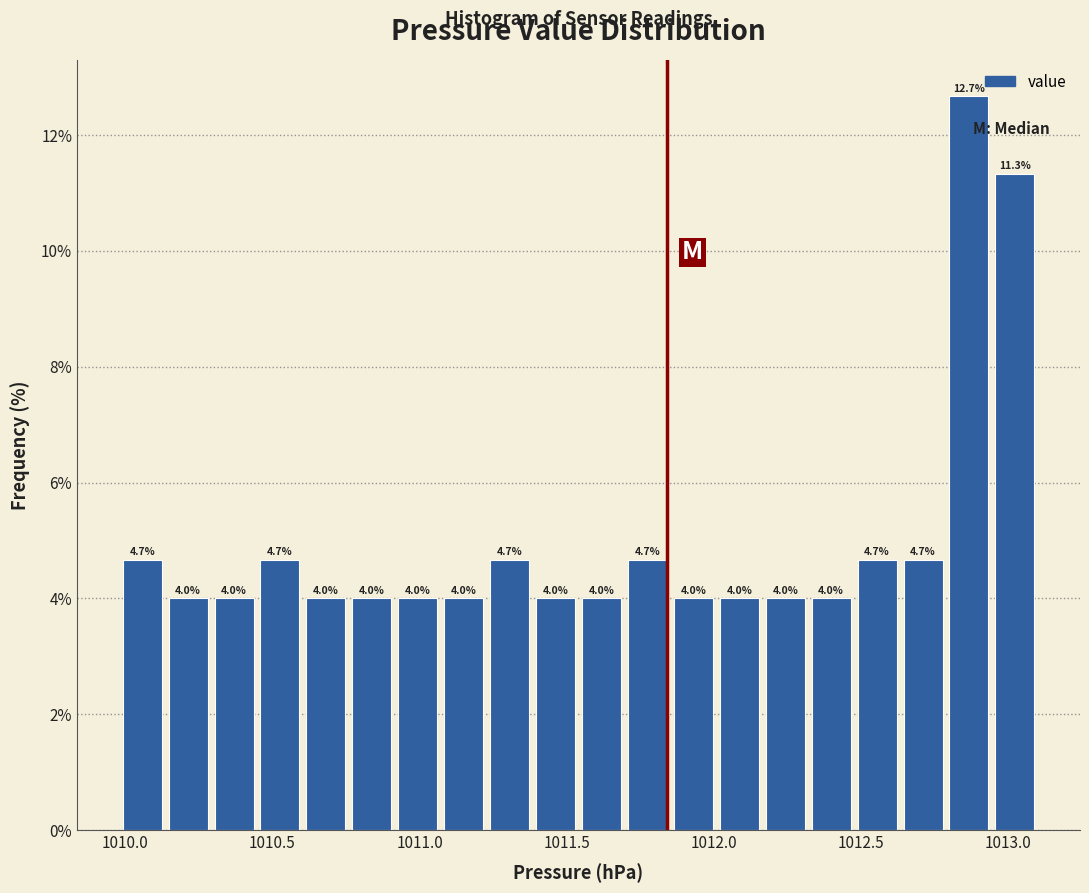

Read against the x-axis, roughly where is the centre of the tallest bar?

1012.85